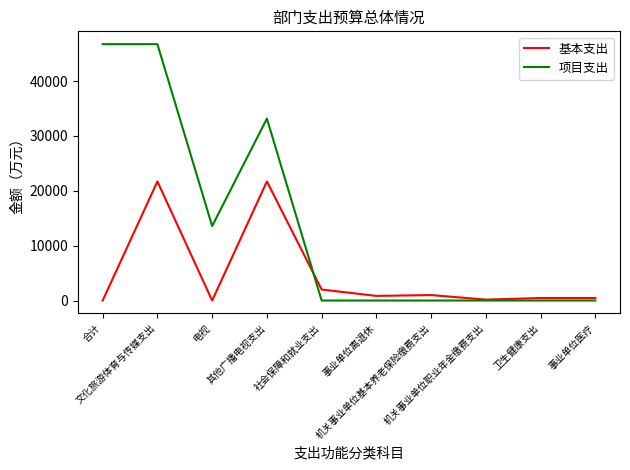

What is the highest value of the 项目支出 series?

46722.1